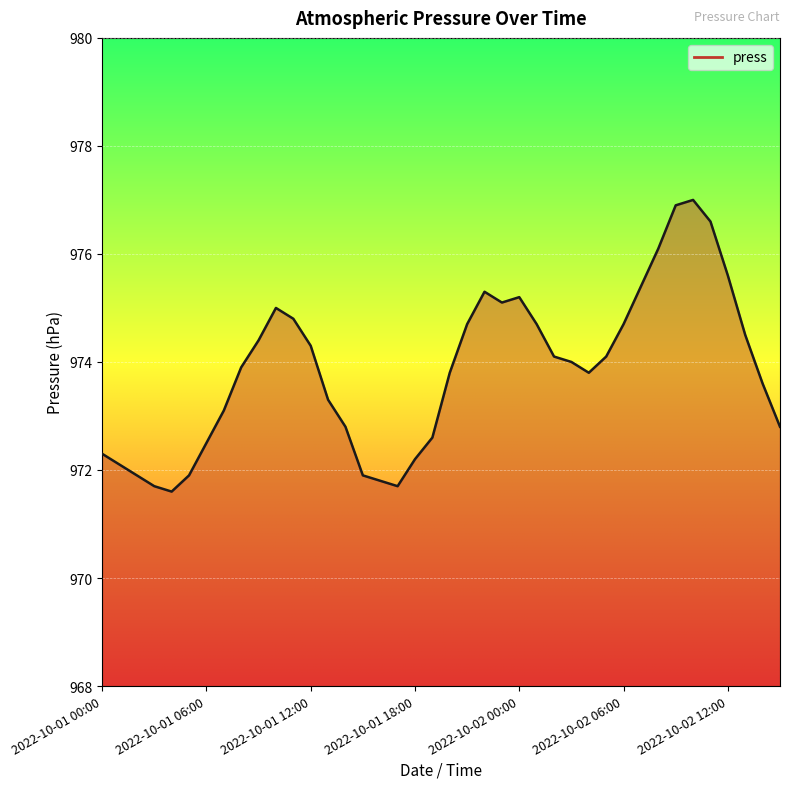

What is the greatest value displayed?

977.0